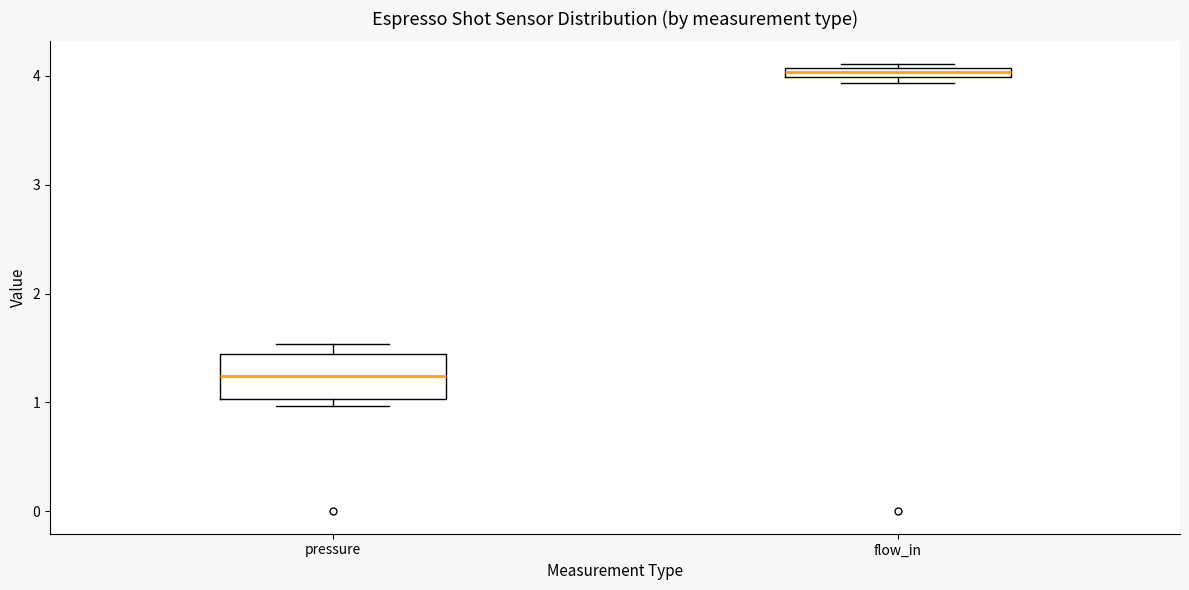

Which box is the tallest, from its lower edge to its upper edge?

pressure